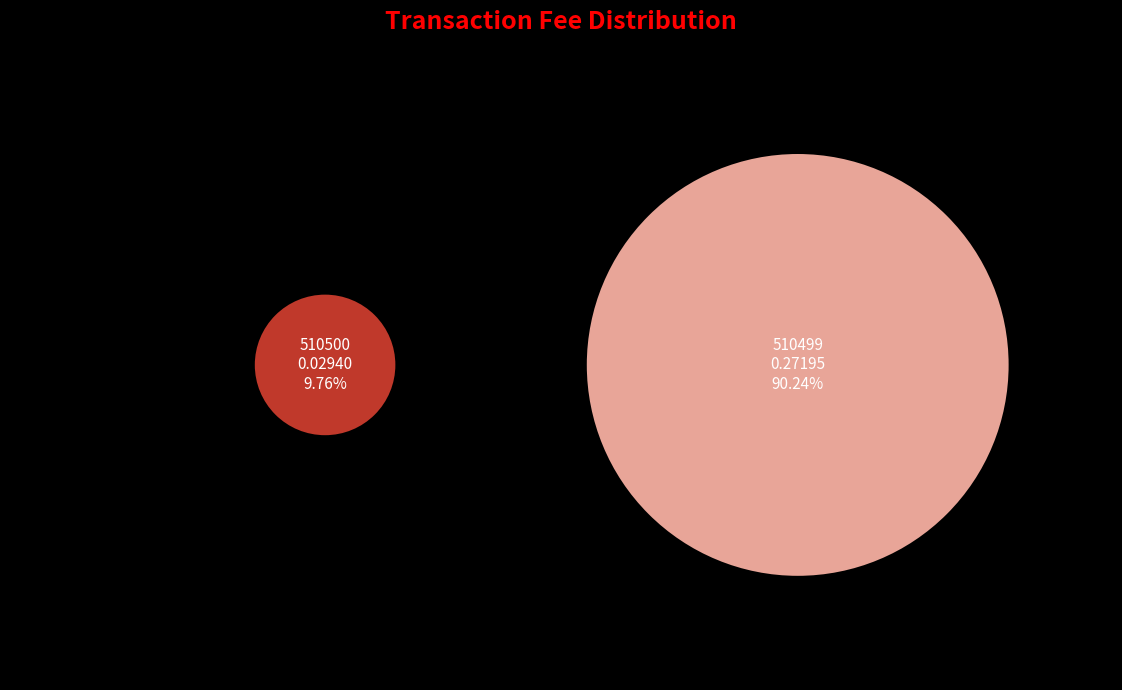

What is the change in value from 510500 to 510499?

+0.2